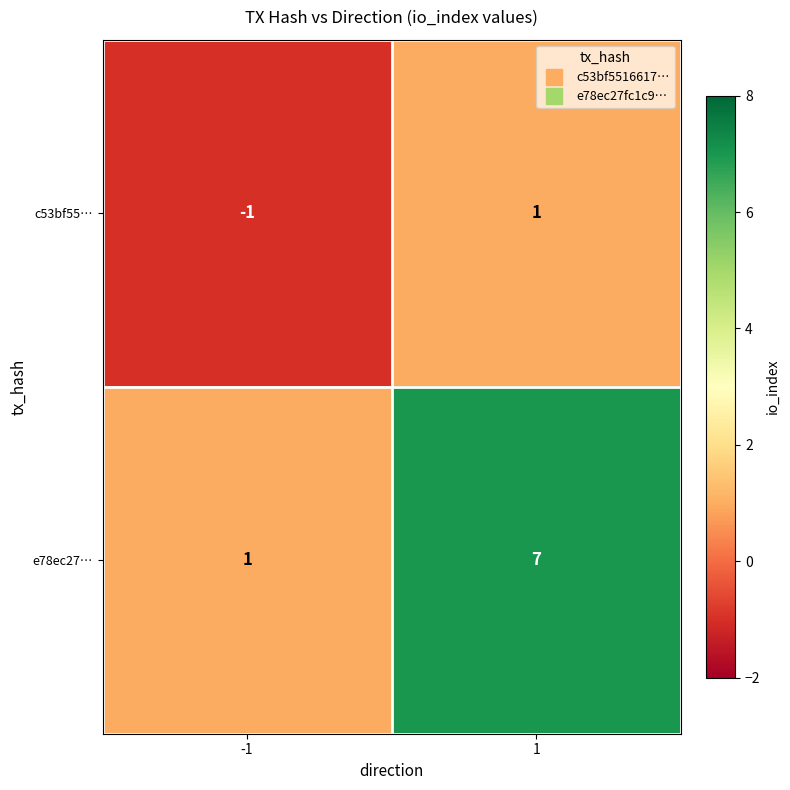

Which series has the largest range (max minus min)?

e78ec27…